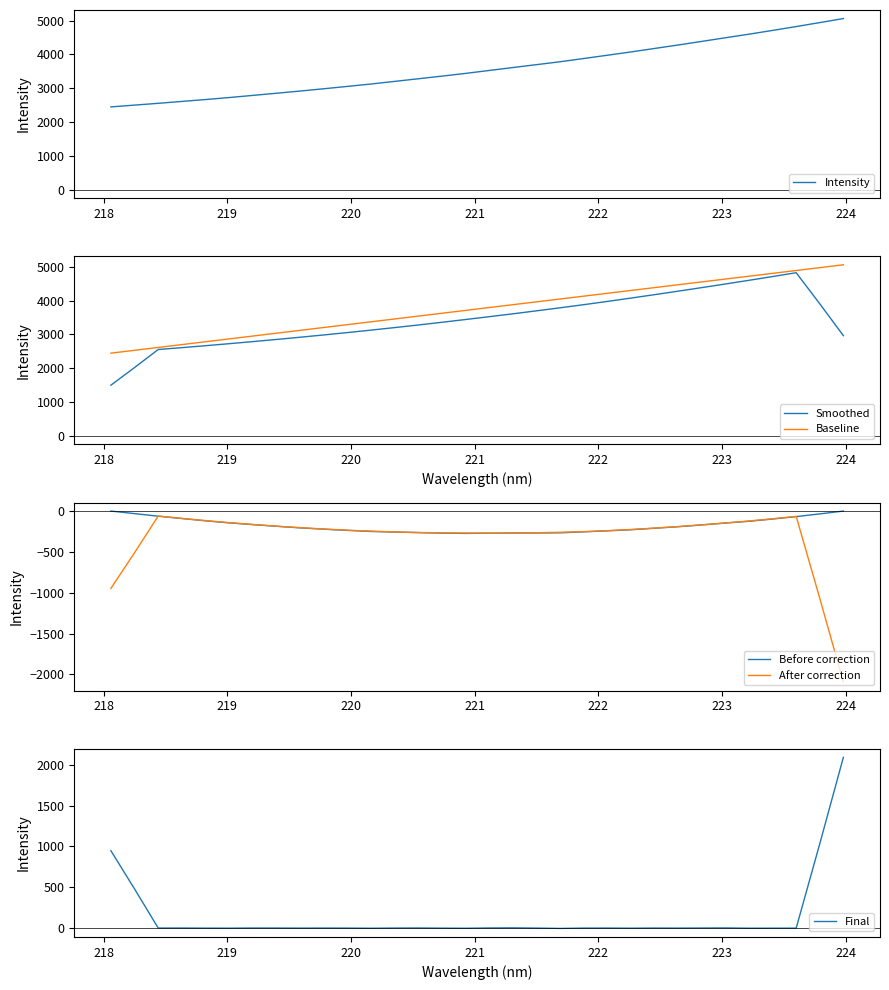

After their last crossing, which series has the higher values: After correction or Before correction?

Before correction